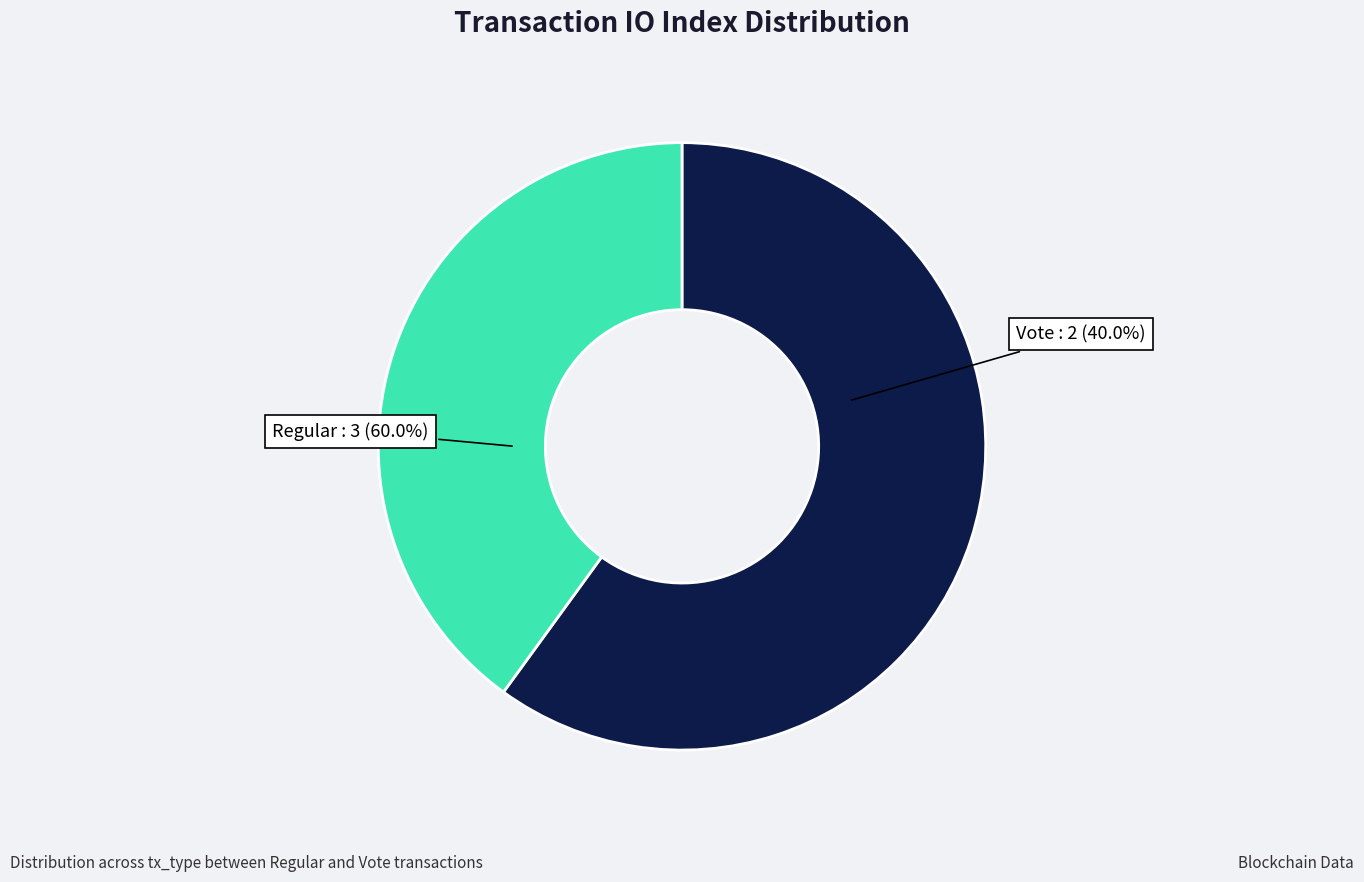

What percentage is NOT represented by Regular?

40.0%